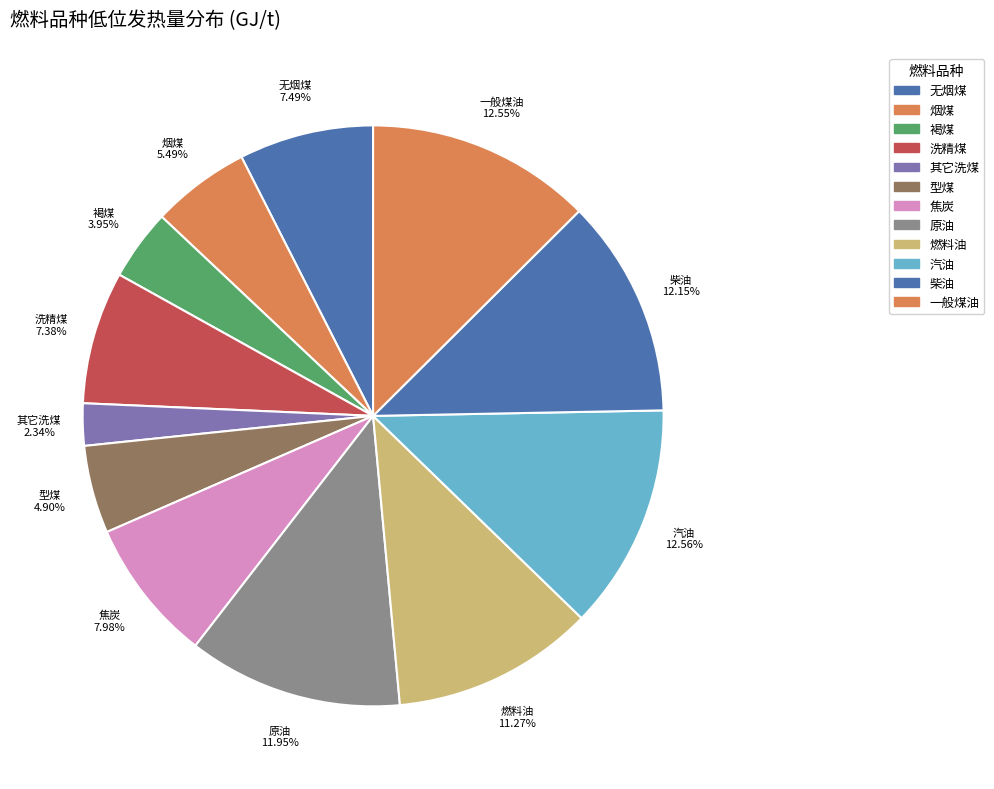

Is the sum of 无烟煤 and 燃料油 greater than half?

No